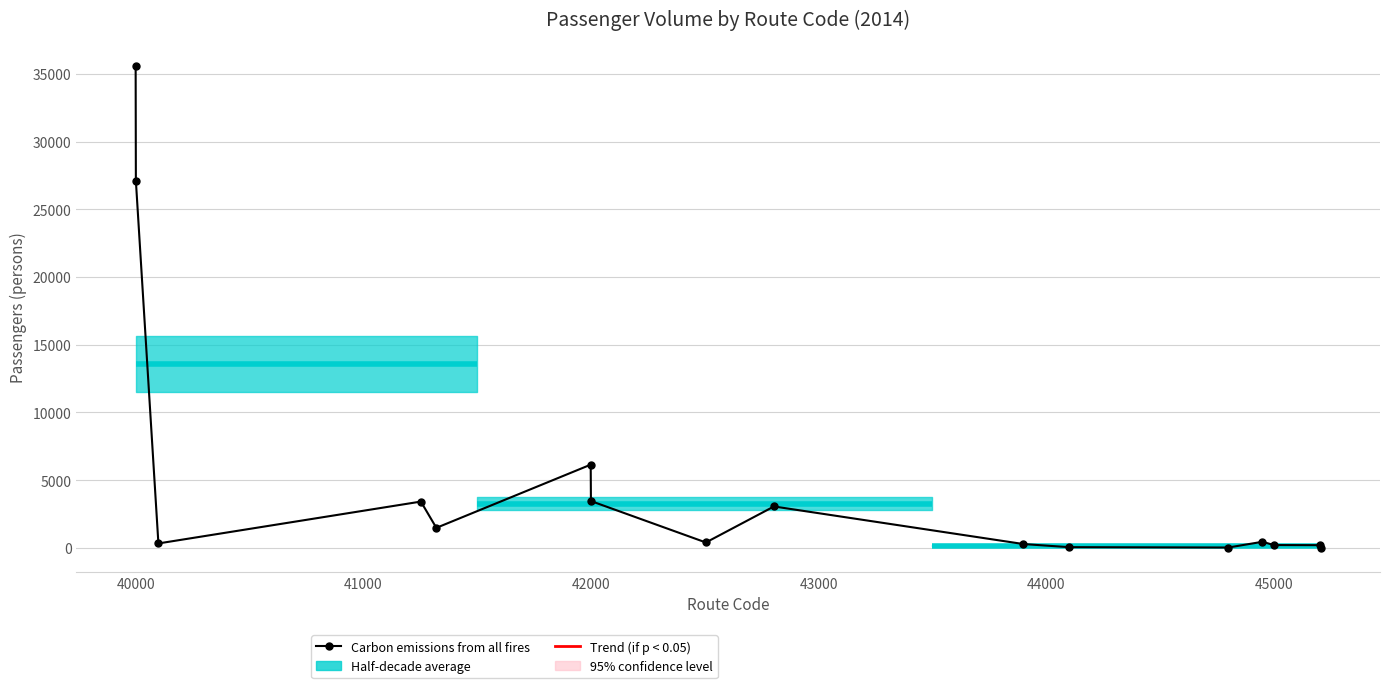

What is the difference between the second highest and minimum values?

27096